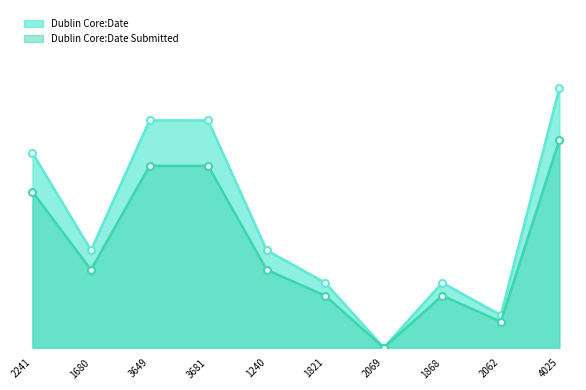

Count the Dublin Core:Date Submitted line values in the range 24 to 84.

7